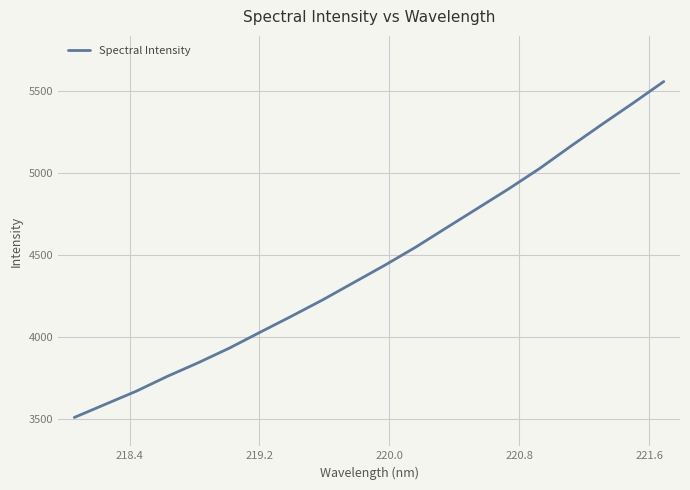

What is the difference between the maximum and minimum values?

2044.7